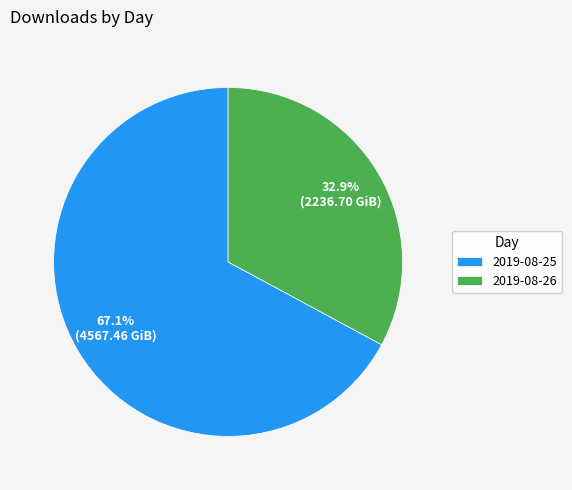

What is the largest slice in the pie chart?

2019-08-25